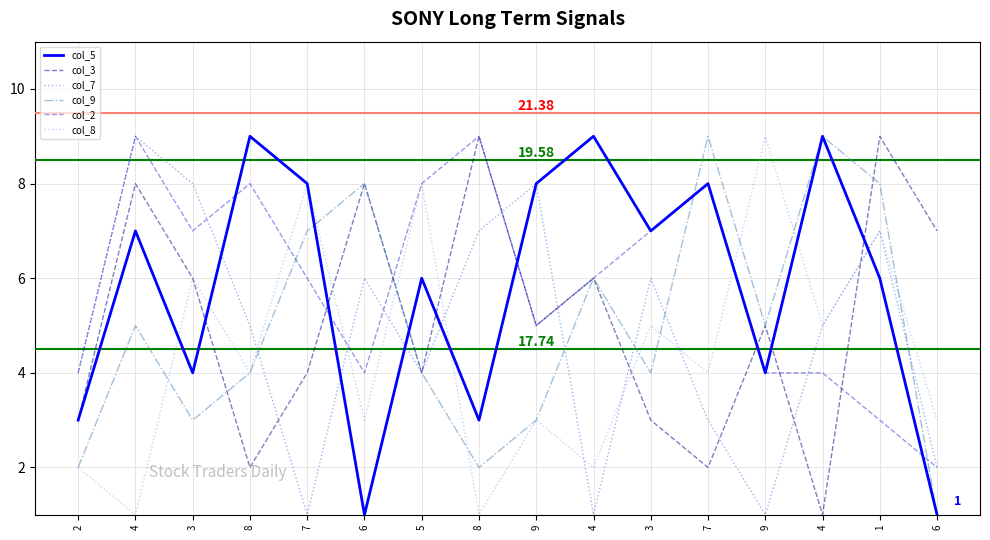

What is the difference between the second highest and minimum values in the col_8 series?

7